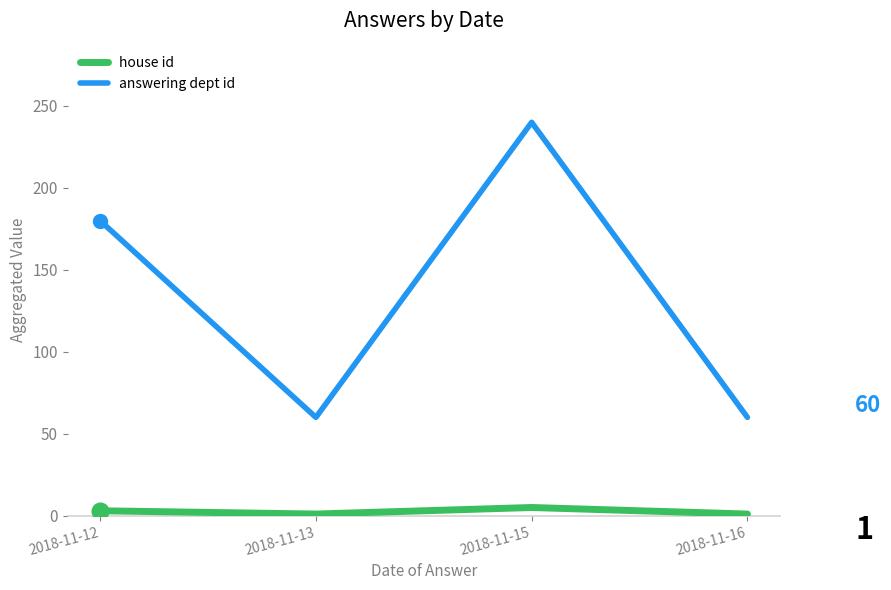

How many values in the house id series are below 3?

2